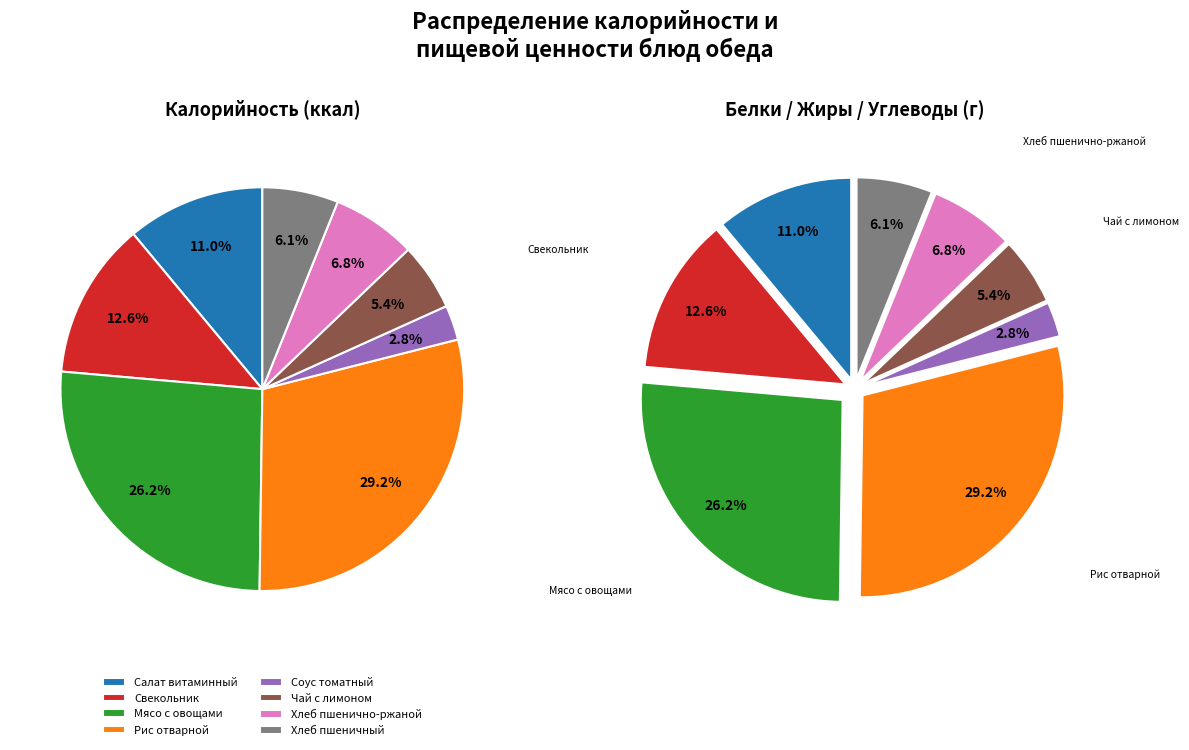

Which slice is the smallest?

Соус томатный